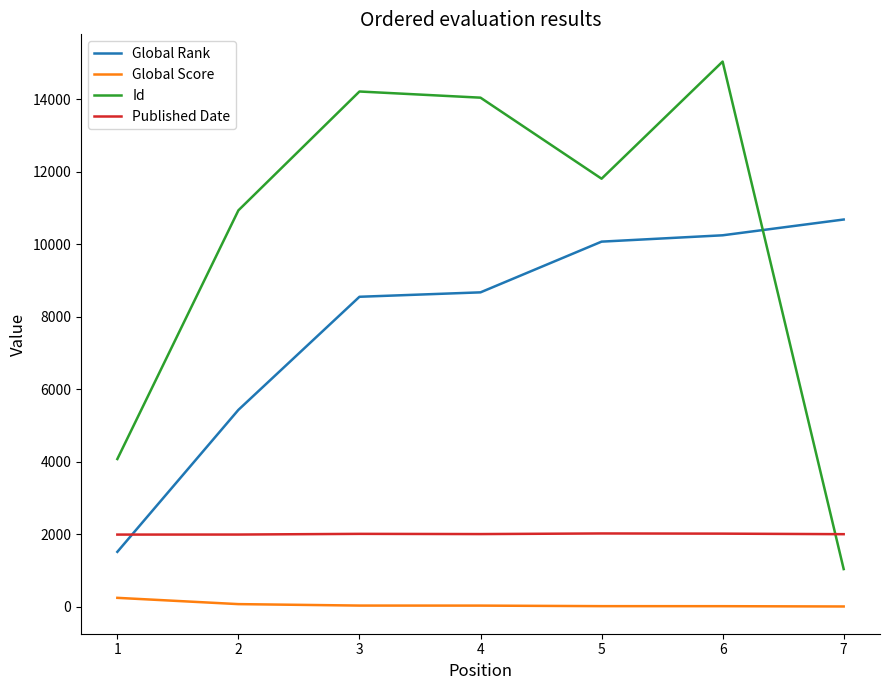

Is the value of Published Date at 5 greater than the value of Id at 6?

No